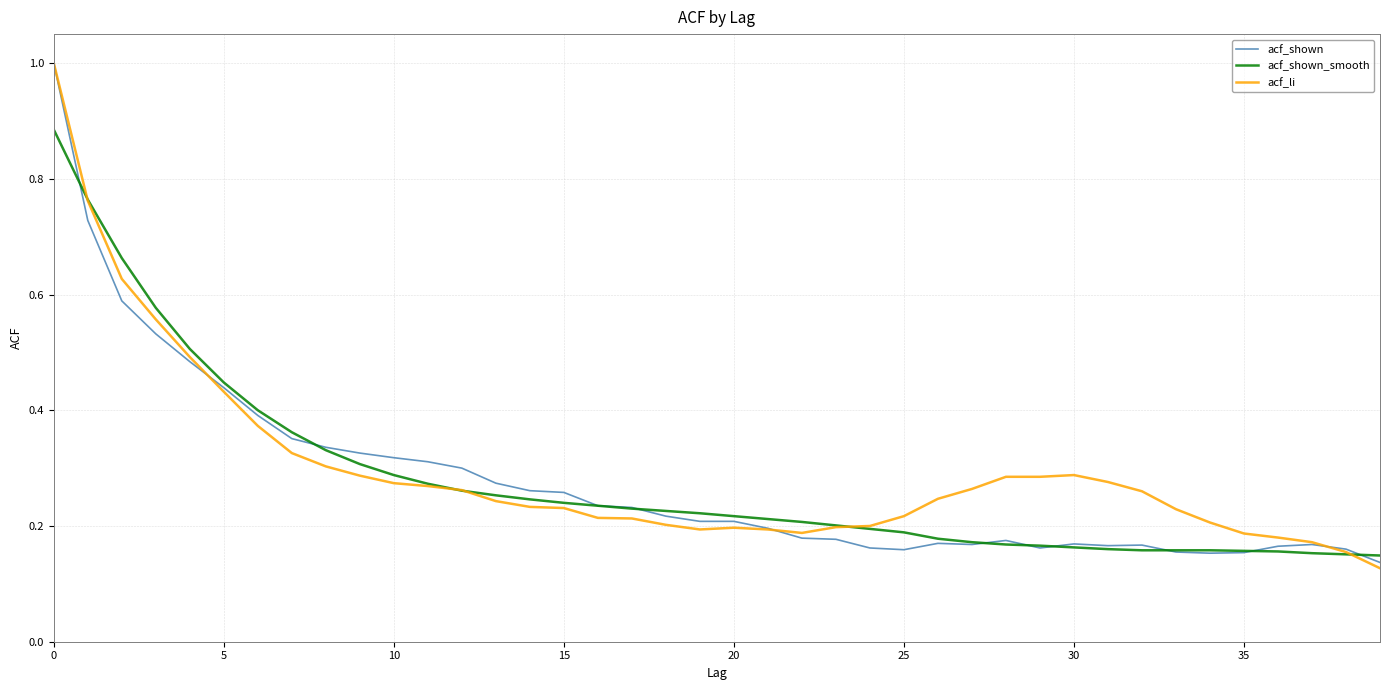

What is the greatest value displayed?

1.0